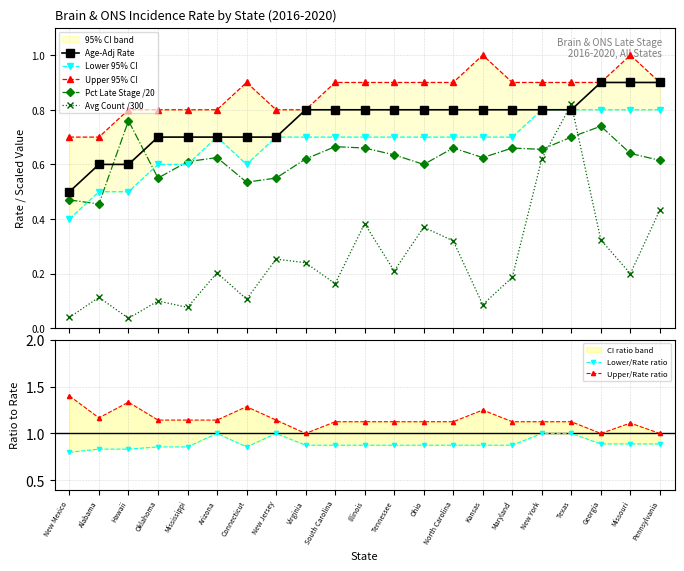

How many intersections are there between Age-Adj Rate and Avg Count /300?

2